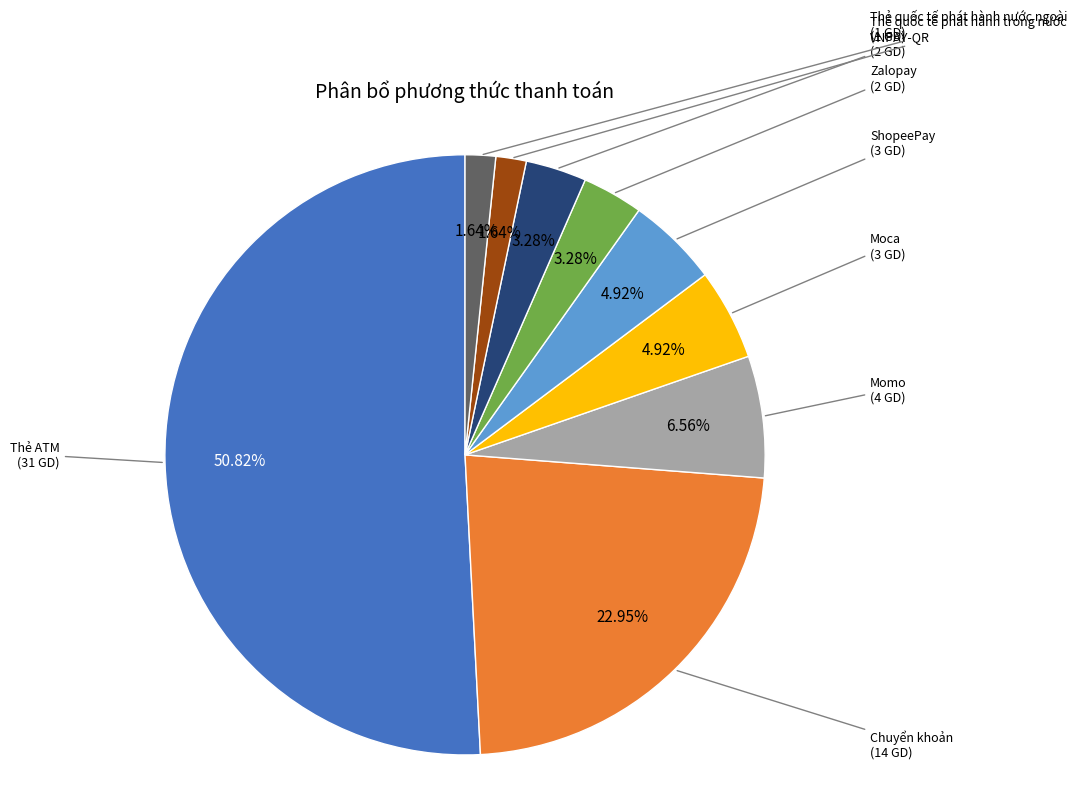

How much of the chart is everything except VNPAY-QR?

96.7%